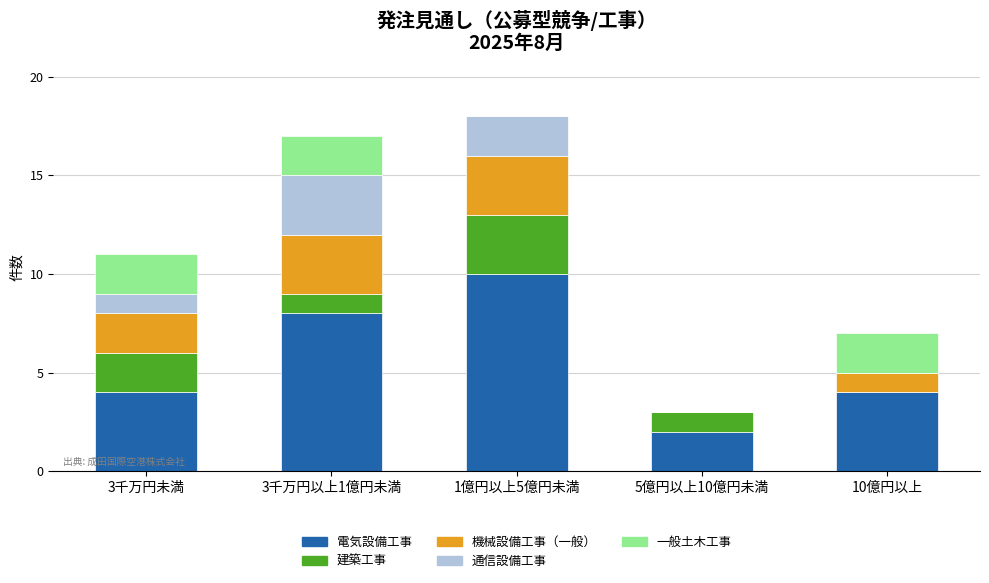

Reading left to right, transcribe the values for 電気設備工事.

3千万円未満=4	3千万円以上1億円未満=8	1億円以上5億円未満=10	5億円以上10億円未満=2	10億円以上=4